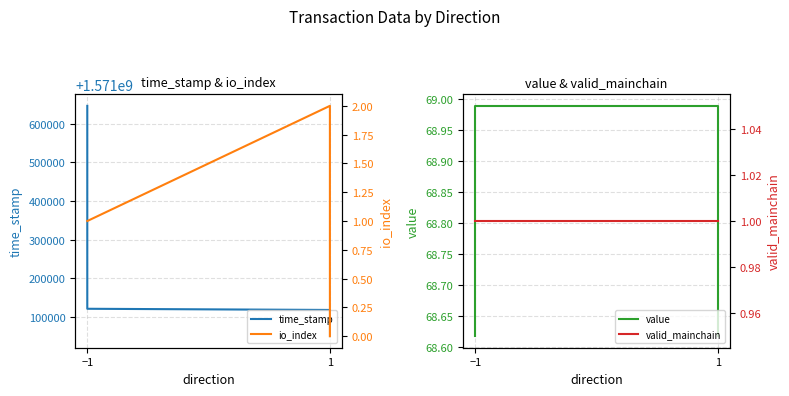

What are all the series names shown in the legend?

time_stamp, value, io_index, valid_mainchain